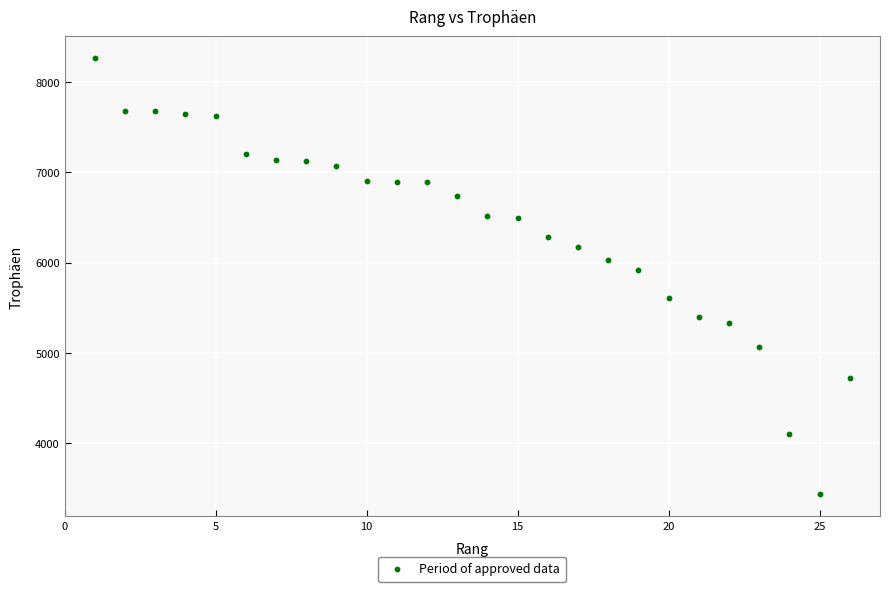

What is the range of X values (max minus min)?

25